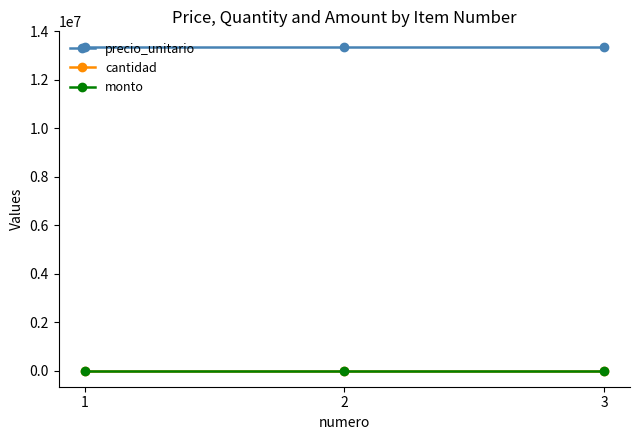

Is this an area chart (filled region under the line)?

No